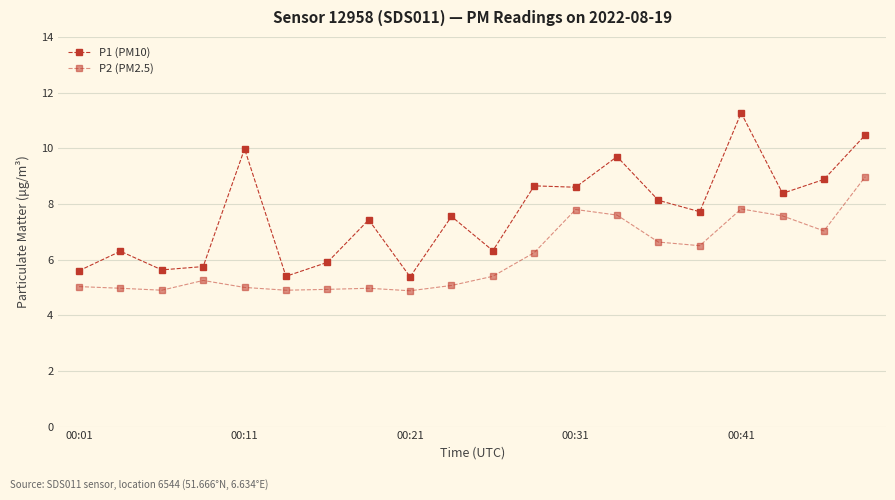

Does the chart display data point markers on the line(s)?

Yes